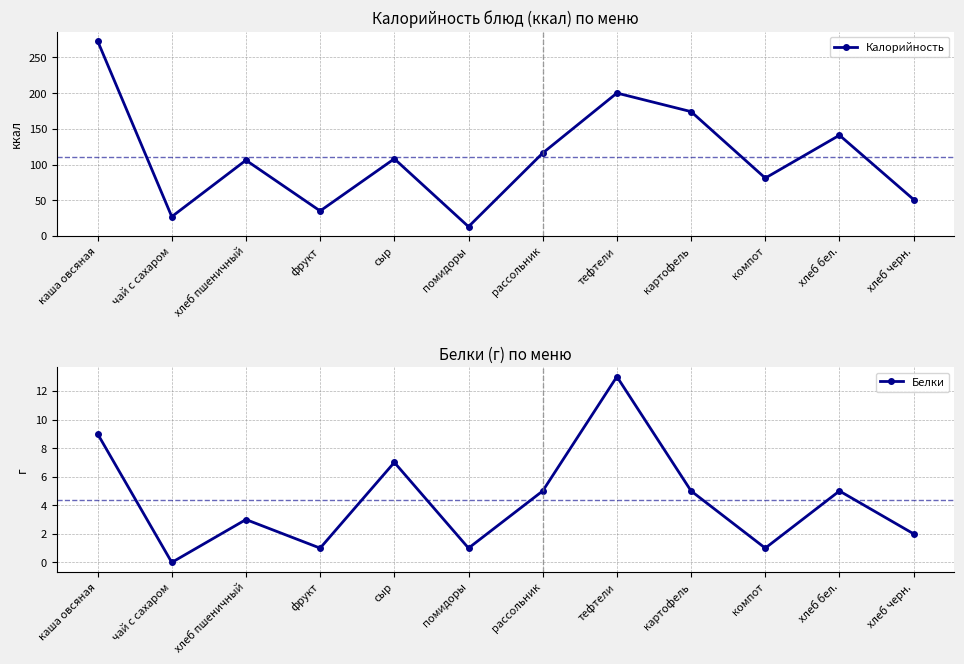

How many data points in Калорийность are above 108?

5